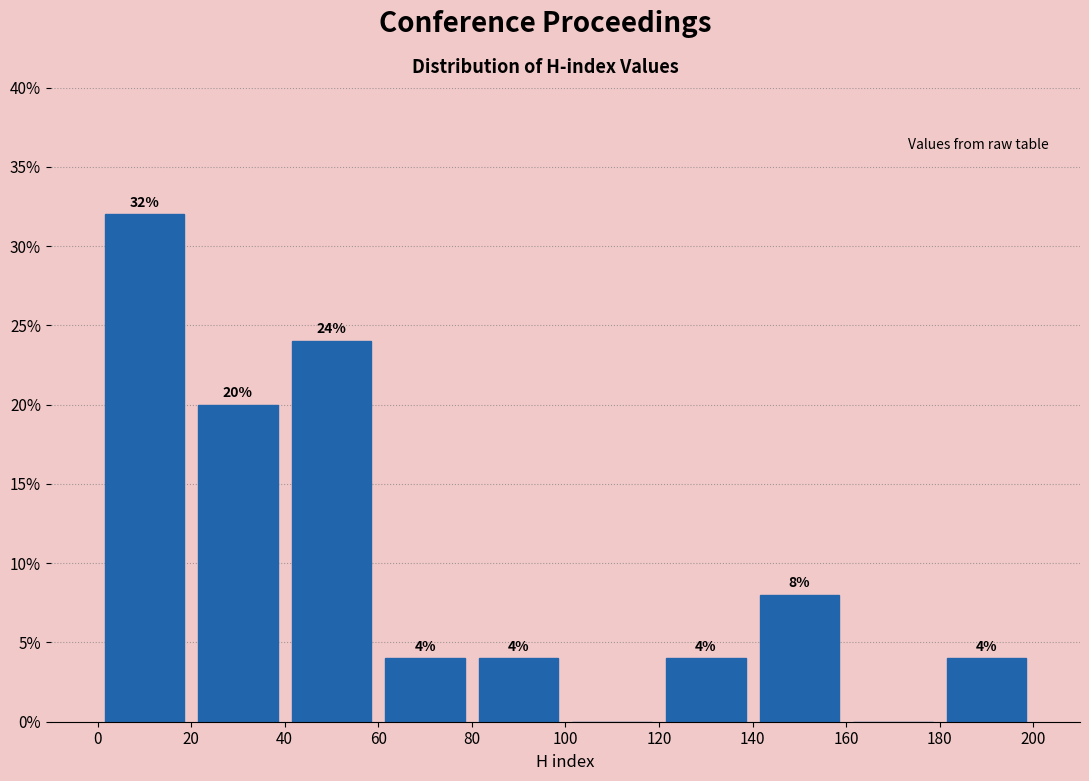

Over which range of the x-axis is the bar tallest?

0 to 20